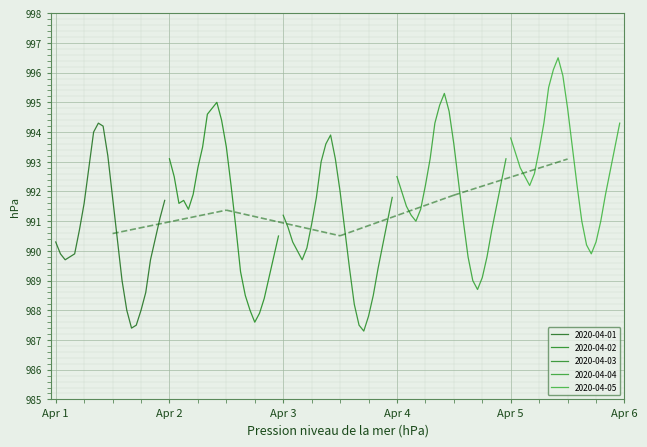

What is the lowest value of the 2020-04-01 series?

987.4